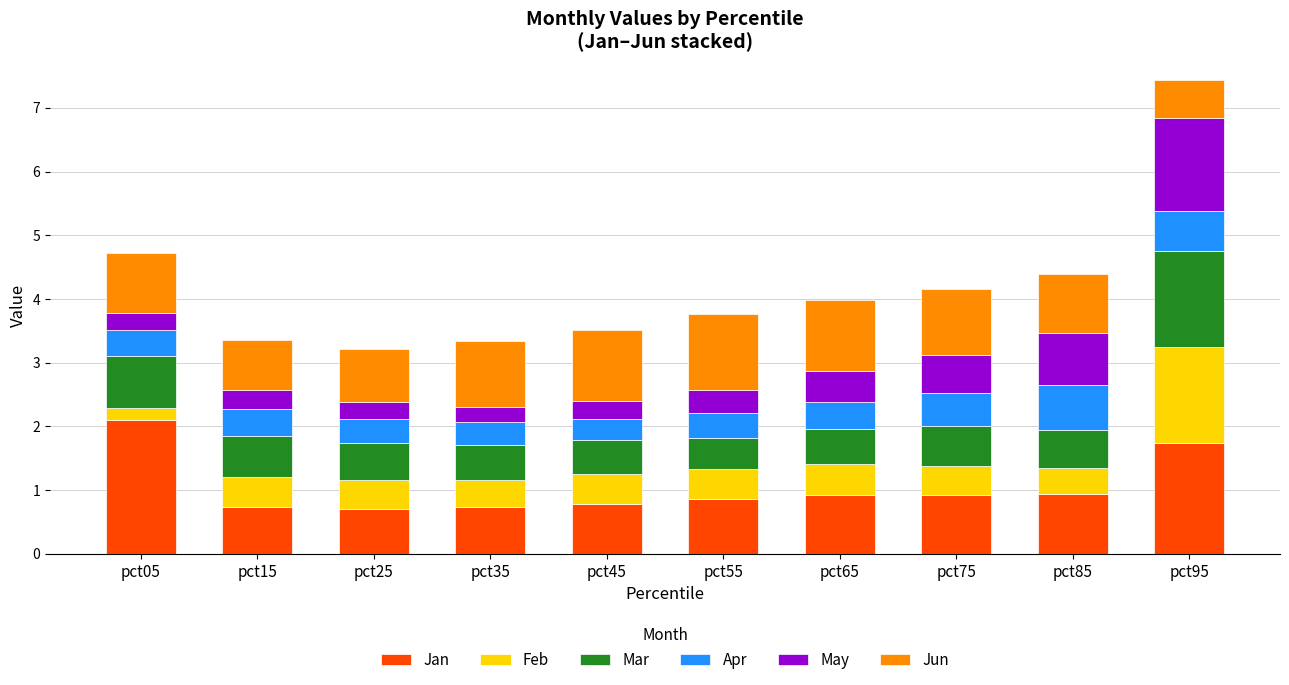

What is the lowest value of the Jan series?

0.7